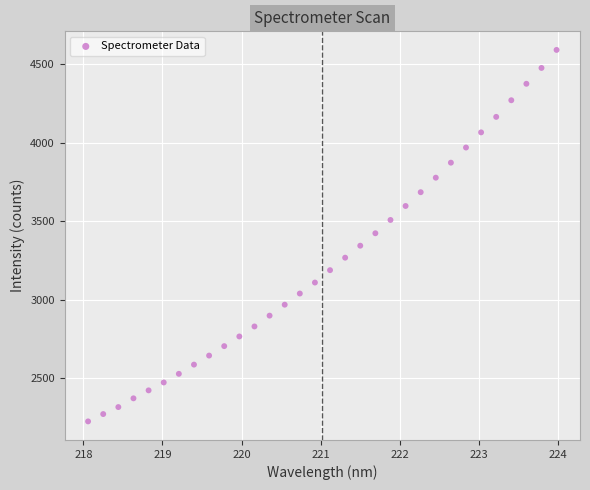

What is the range of X values (max minus min)?

5.9